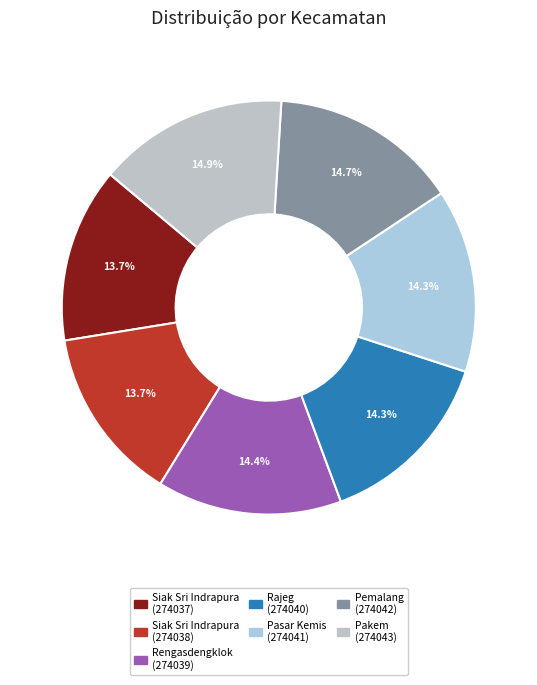

Combined, do Siak Sri Indrapura (274038) and Pasar Kemis (274041) account for over 50%?

No